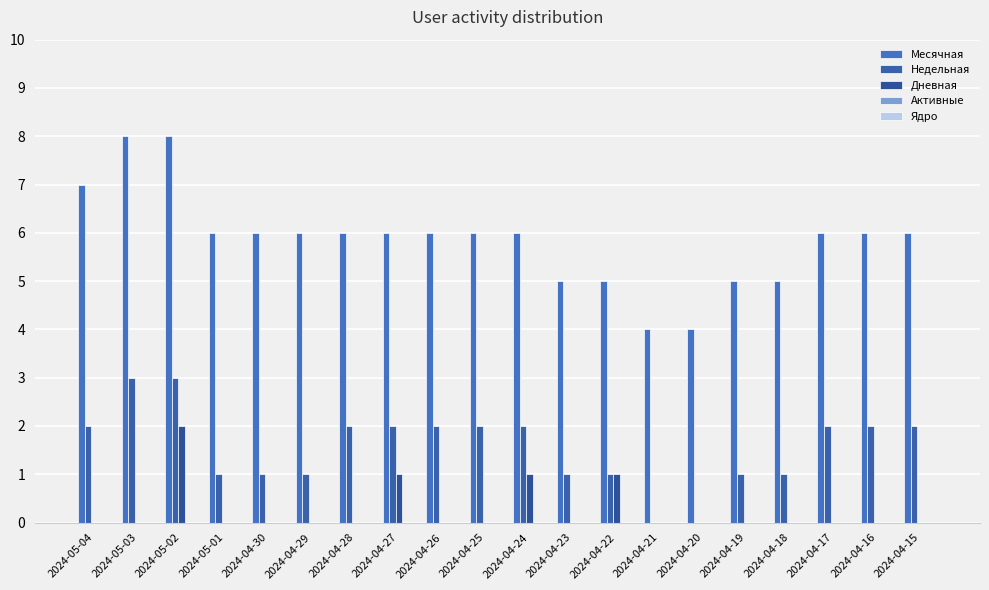

Which series has the largest range (max minus min)?

Месячная